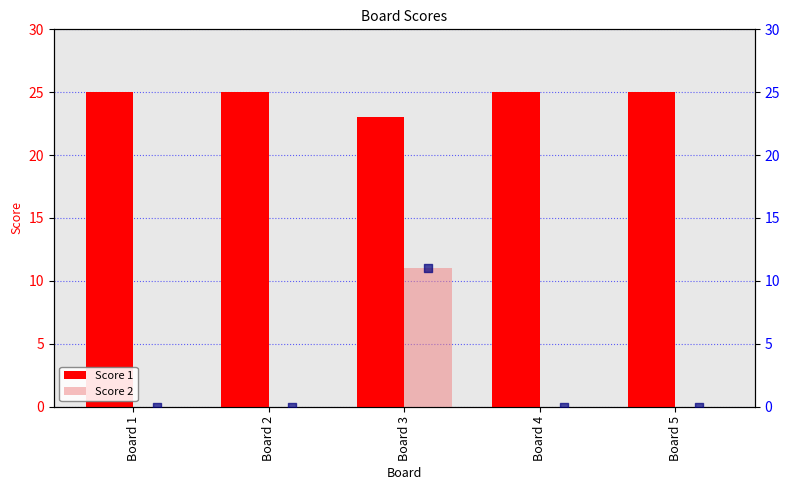

Which series has the widest spread of Y values?

Score 2